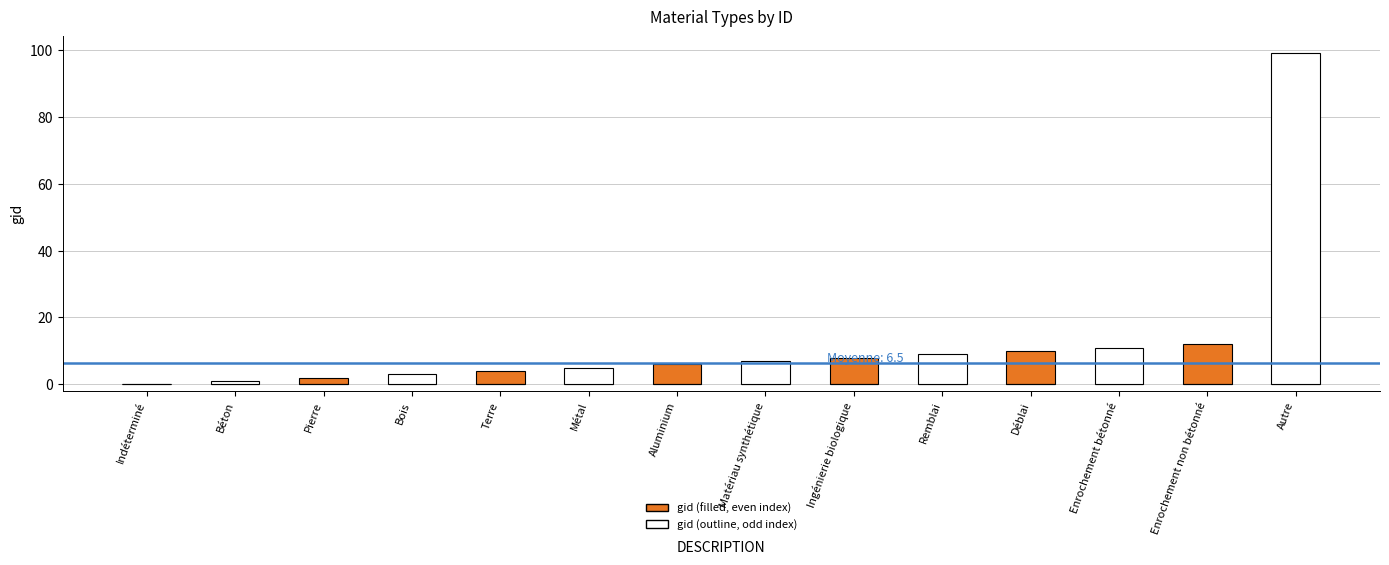

Reading right to left, transcribe all the data shown in this chart.

gid (filled): Autre=0	Enrochement non bétonné=12	Enrochement bétonné=0	Déblai=10	Remblai=0	Ingénierie biologique=8	Matériau synthétique=0	Aluminium=6	Métal=0	Terre=4	Bois=0	Pierre=2	Béton=0	Indéterminé=0
gid (outline): Autre=99	Enrochement non bétonné=0	Enrochement bétonné=11	Déblai=0	Remblai=9	Ingénierie biologique=0	Matériau synthétique=7	Aluminium=0	Métal=5	Terre=0	Bois=3	Pierre=0	Béton=1	Indéterminé=0